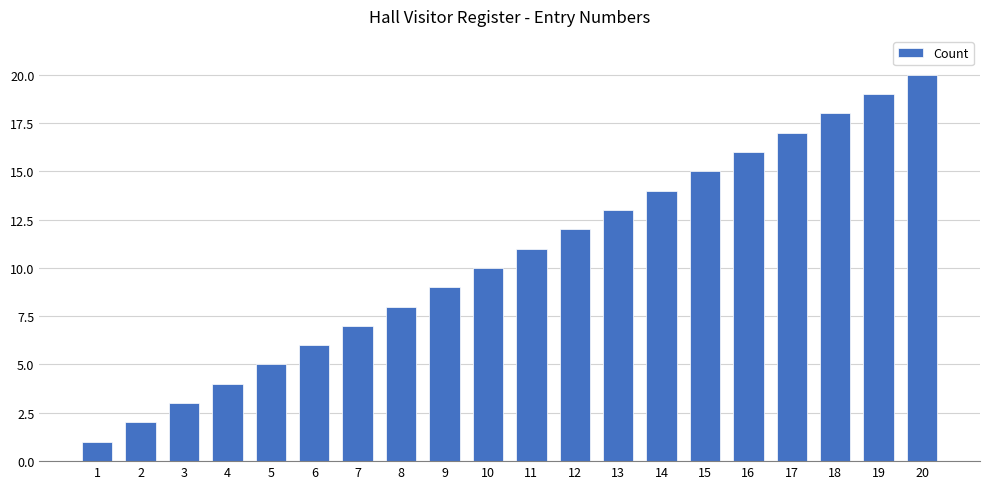

Rank the categories by value from lowest to highest.

1, 2, 3, 4, 5, 6, 7, 8, 9, 10, 11, 12, 13, 14, 15, 16, 17, 18, 19, 20